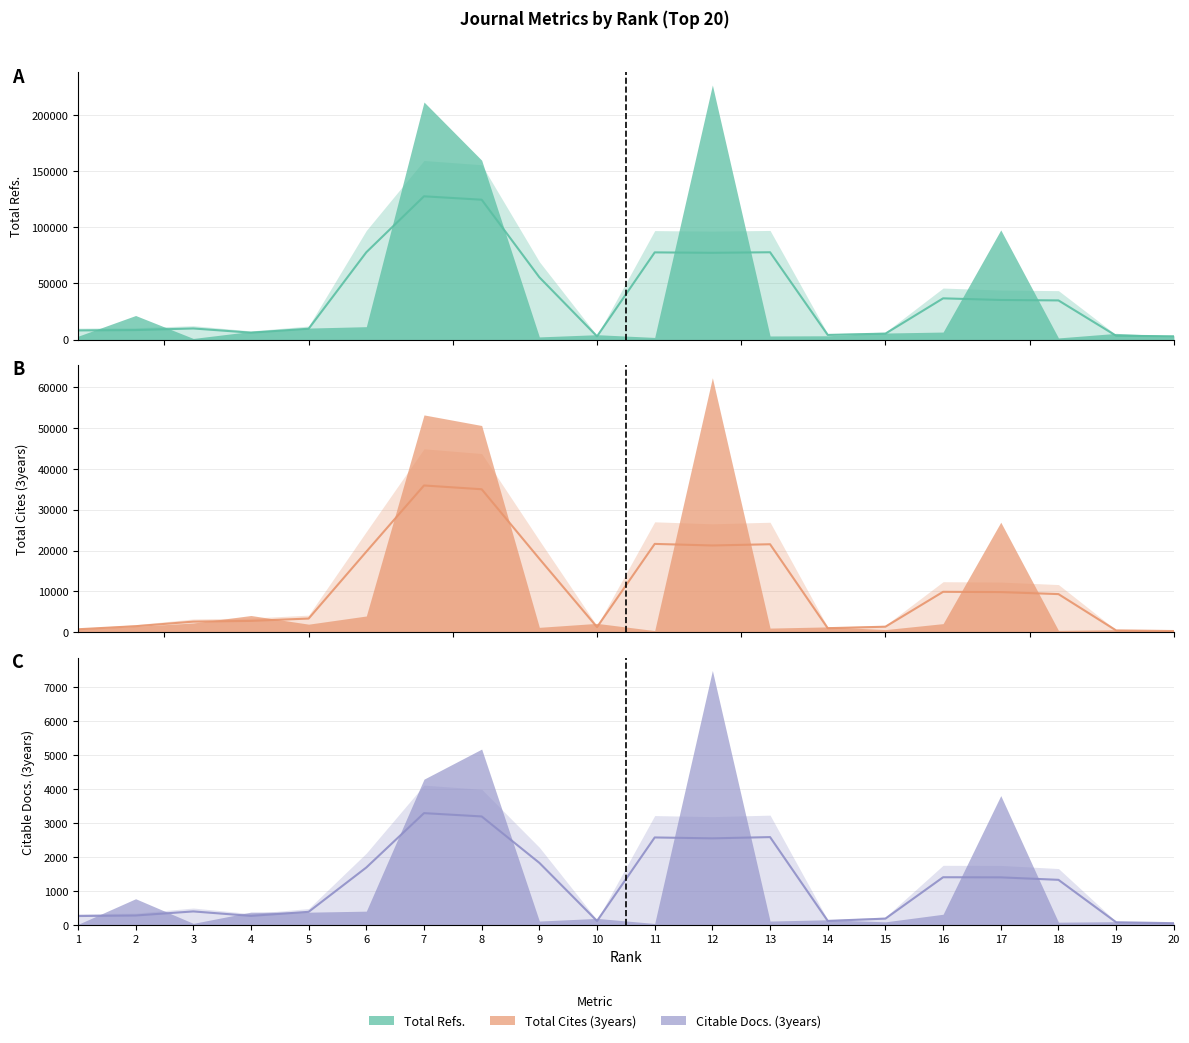

List the series in order of their overall mean, highest first.

Total Refs., Total Cites (3years), Citable Docs. (3years)